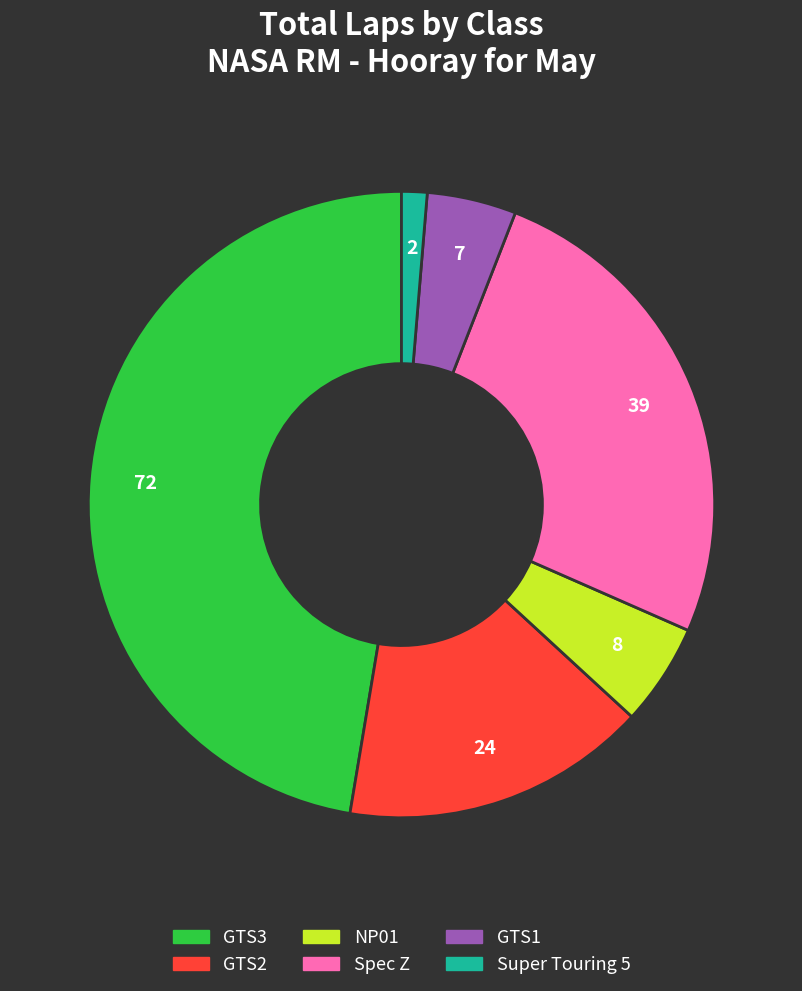

How many segments does this pie chart have?

6